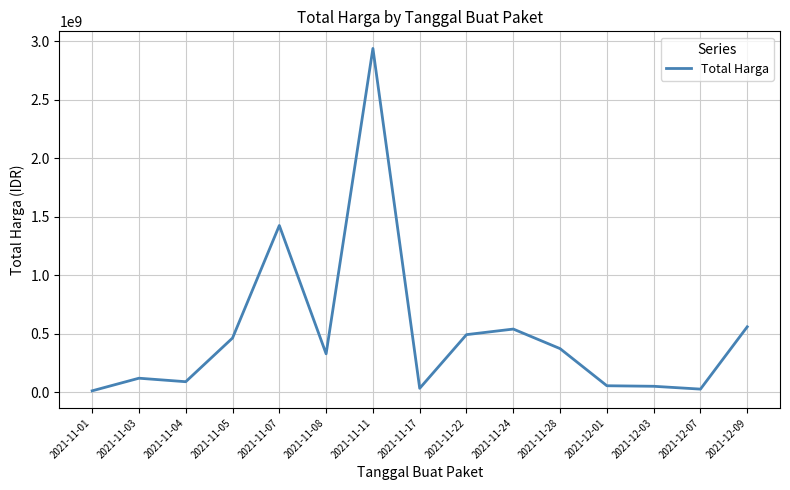

What is the ratio of the value at 2021-11-22 to the value at 2021-11-17?

14.4